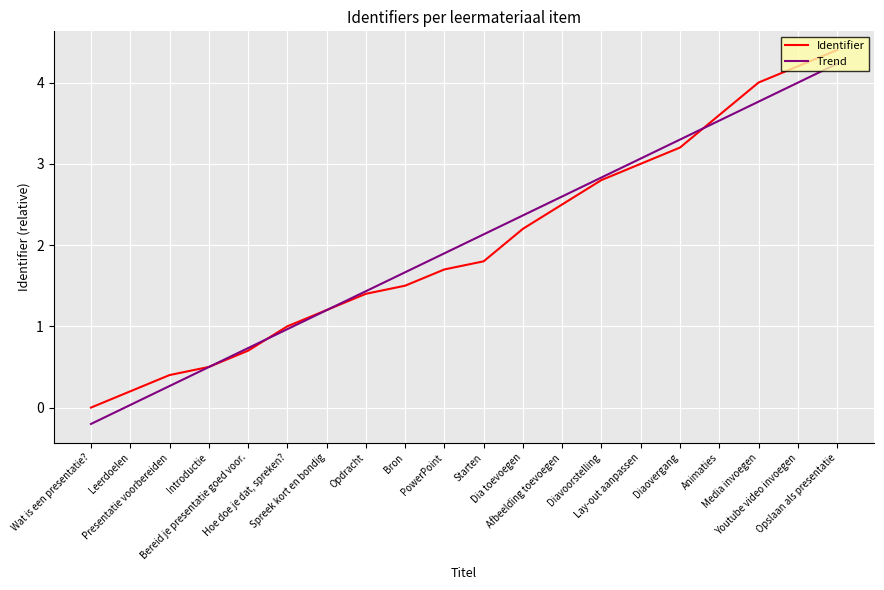

Is the value of Trend at Diaovergang greater than the value of Identifier at PowerPoint?

Yes